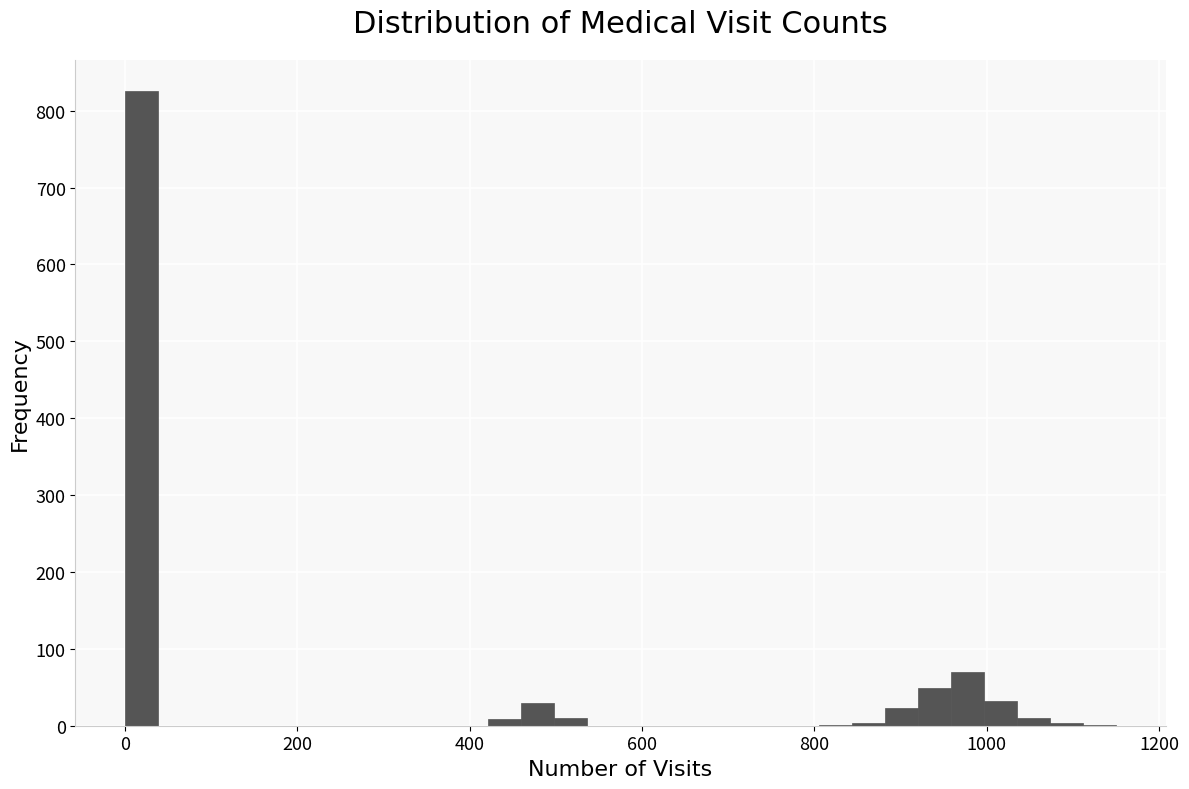

Read against the x-axis, roughly where is the centre of the tallest bar?

20